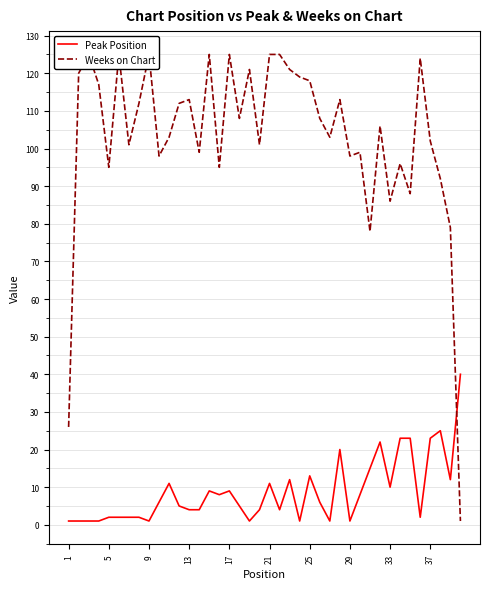

What is the highest value of the Peak Position series?

40